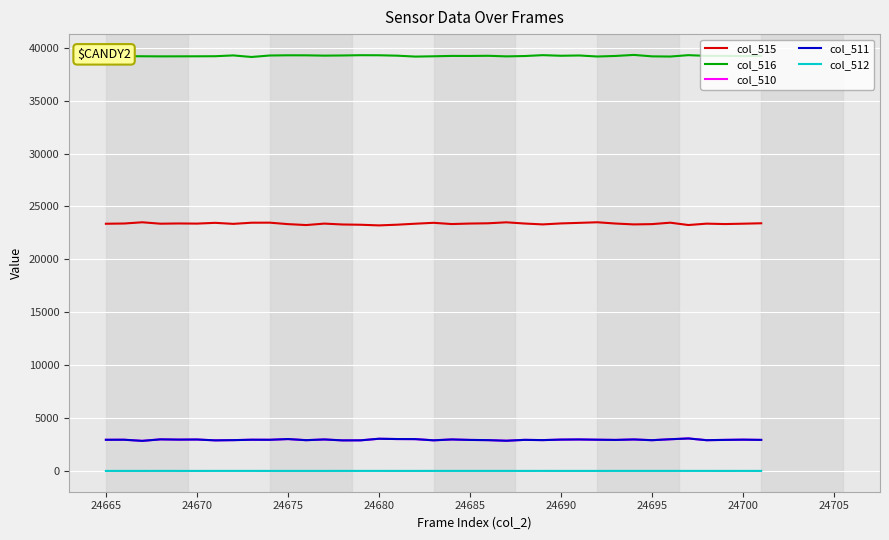

True or false: col_510 has more than 0 interior local peaks.

True